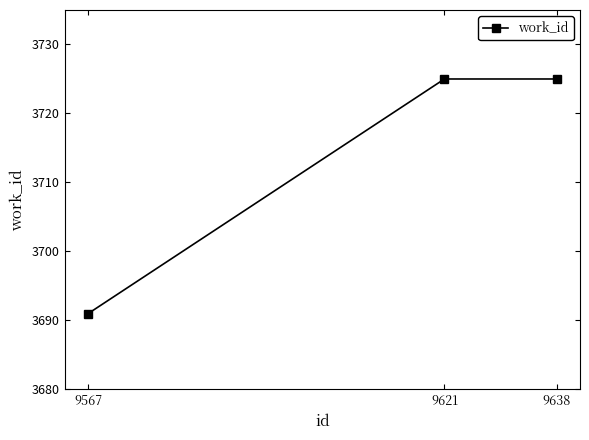

True or false: the data shows 2473 at 9638.

False